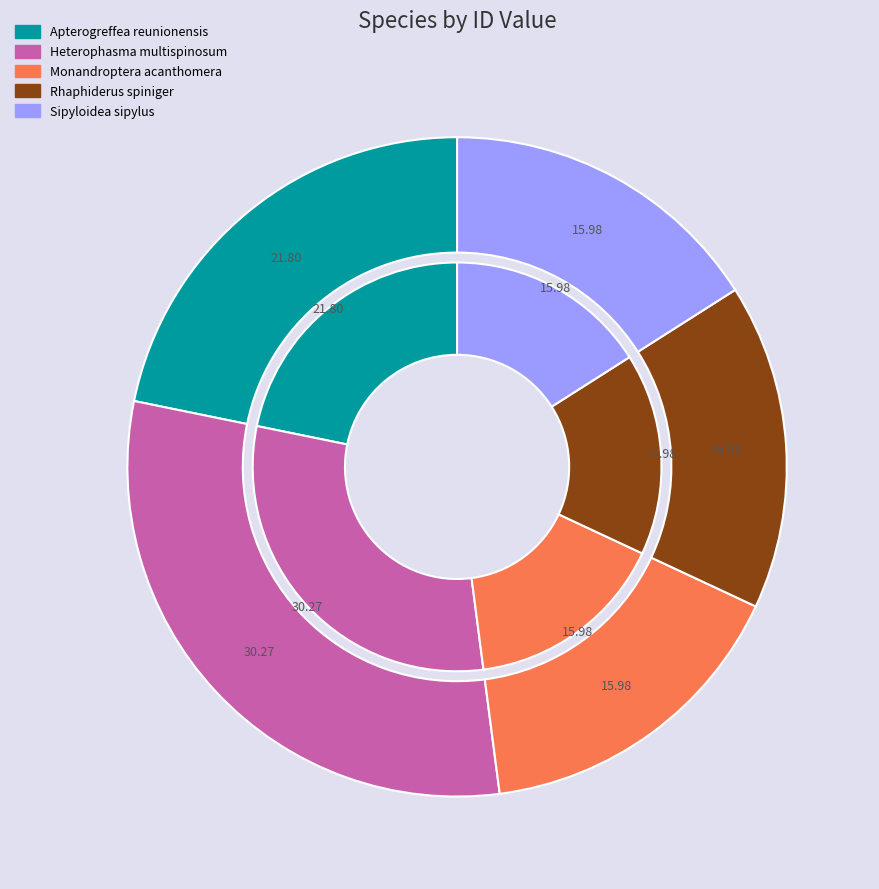

Which has a higher value, Rhaphiderus spiniger or Heterophasma multispinosum?

Heterophasma multispinosum